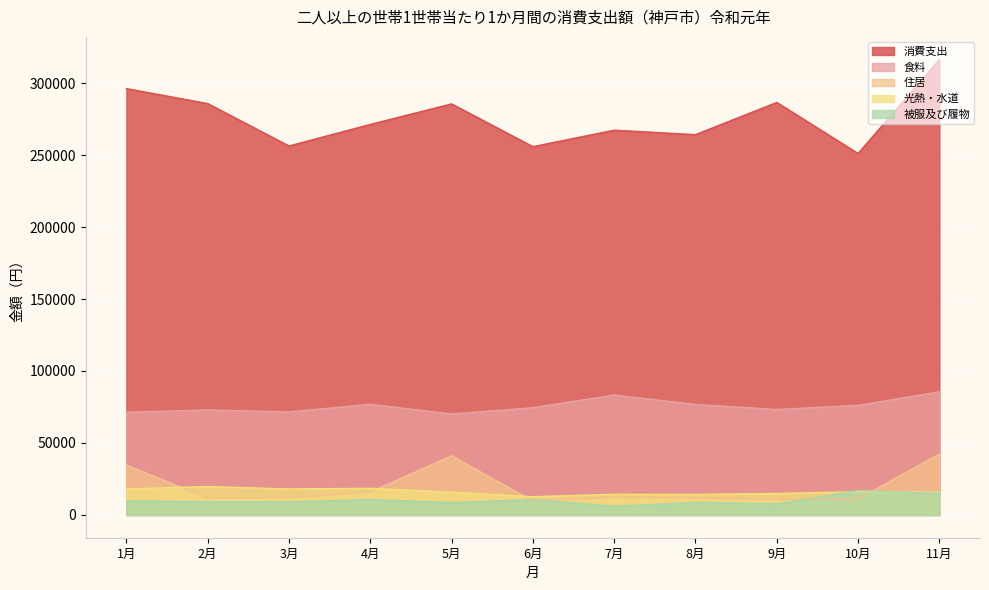

What is the total value across all series at 6月?

363299